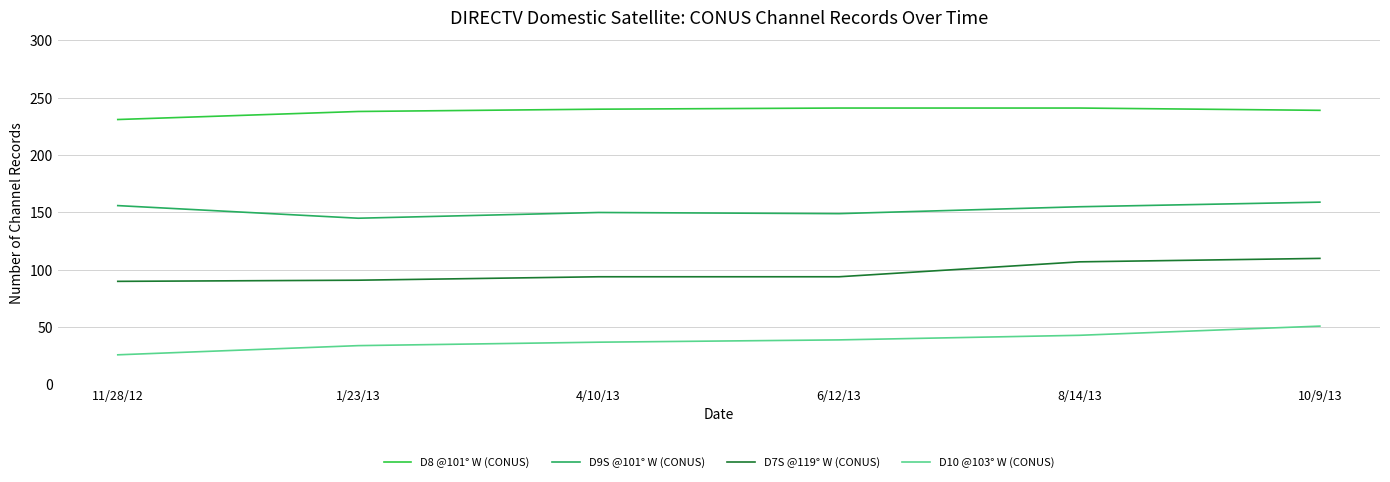

Where is the first local maximum for D9S @101° W (CONUS)?

4/10/13